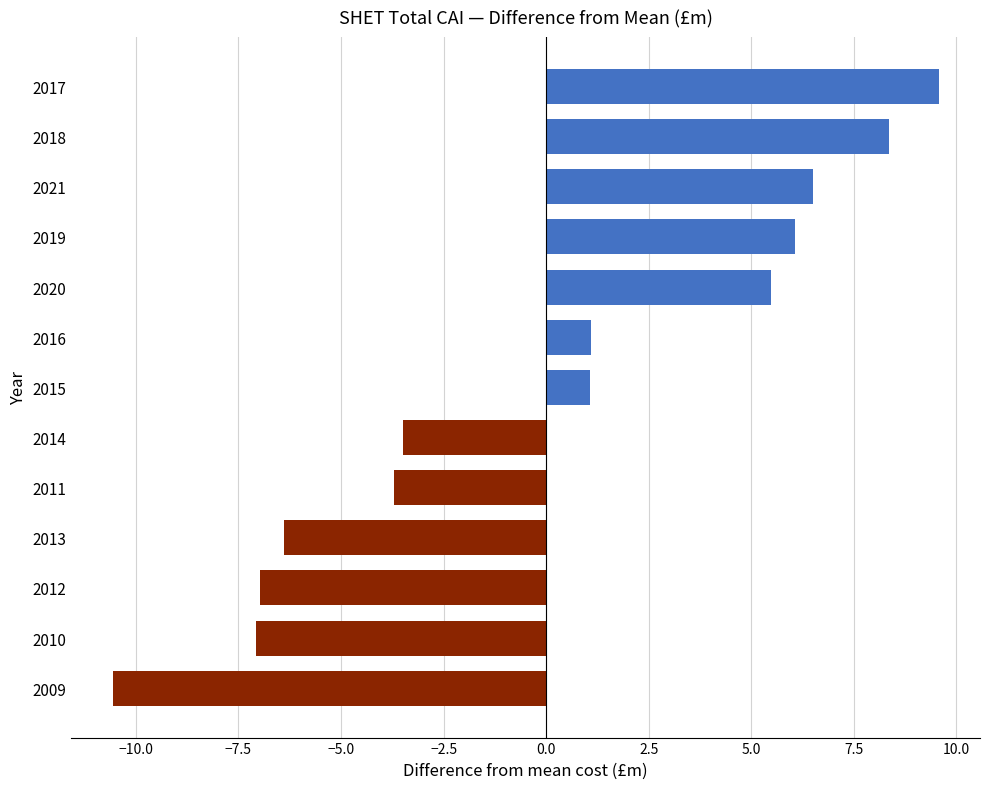

Are the bars grouped side by side (vs. stacked)?

No